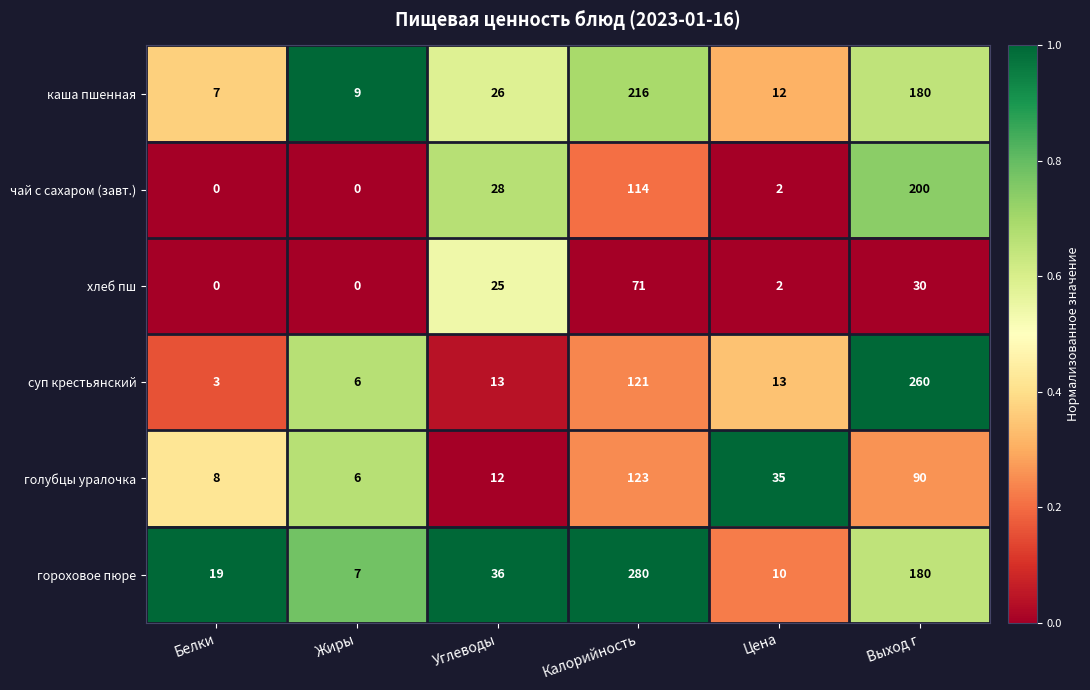

What is the average value of the суп крестьянский series?

69